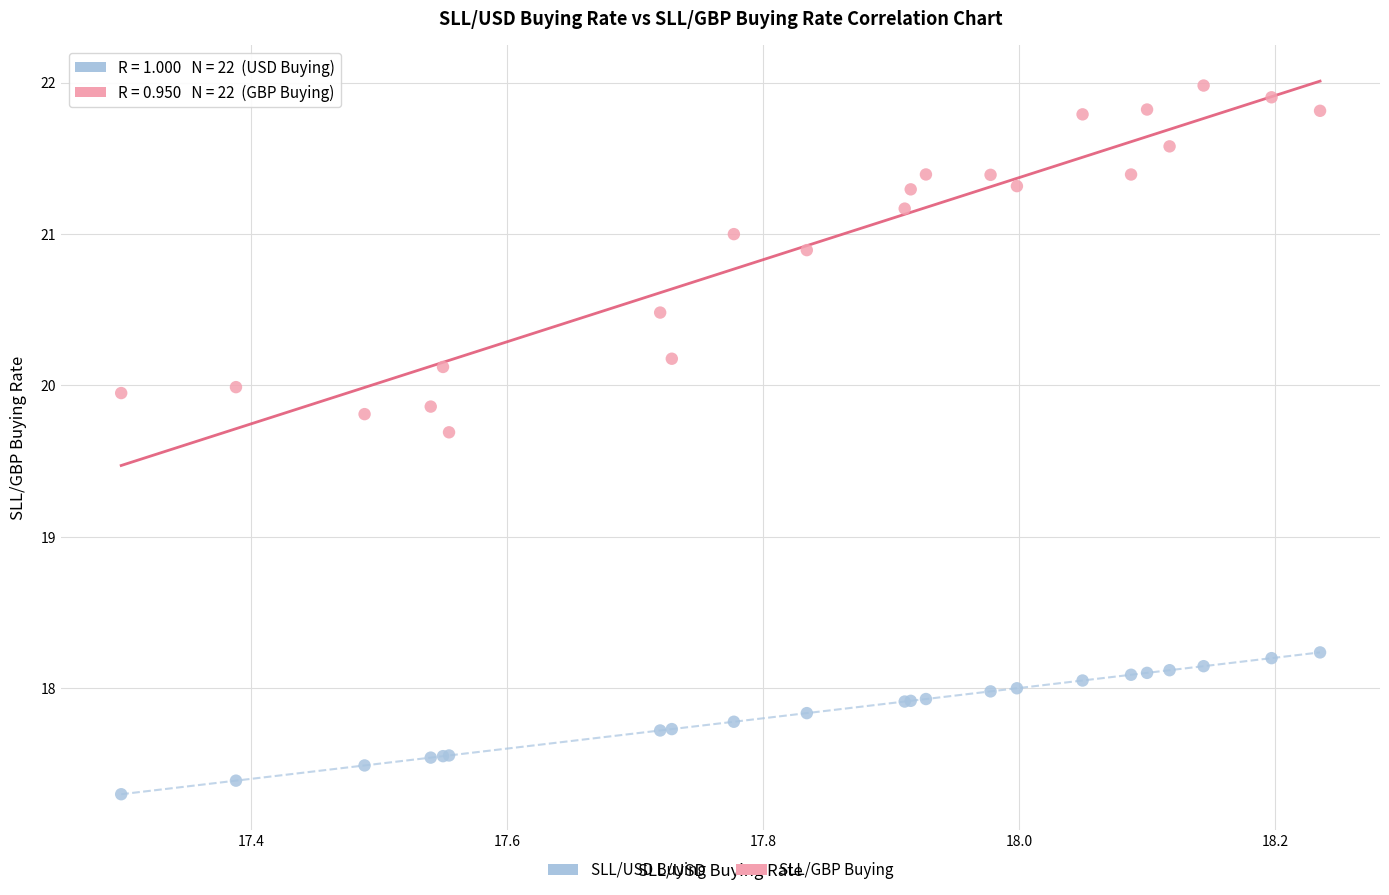

What are all the series names shown in the legend?

SLL/USD Buying, SLL/GBP Buying